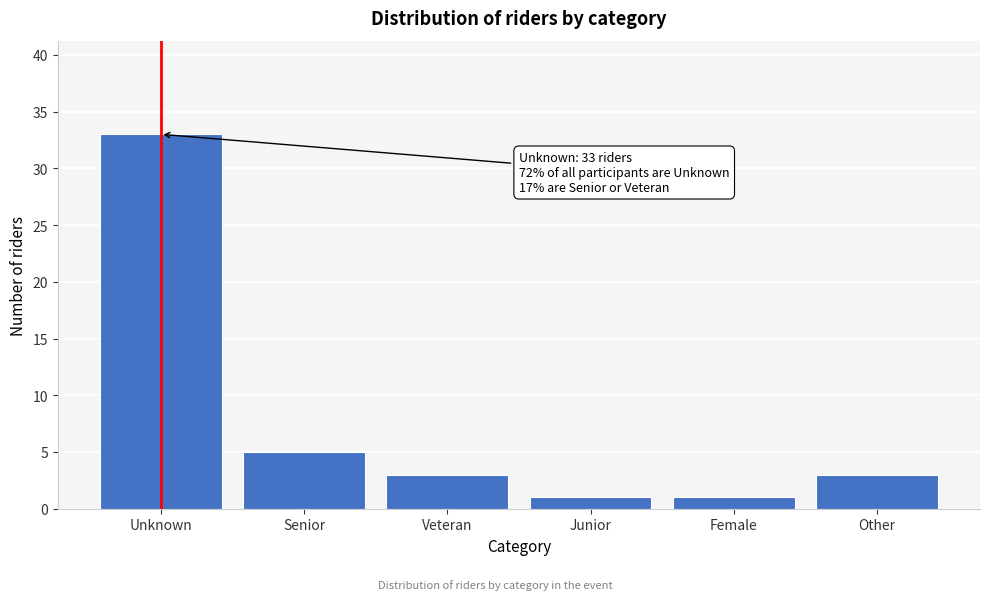

Reading right to left, what are all the values shown in this chart?

3	1	1	3	5	33